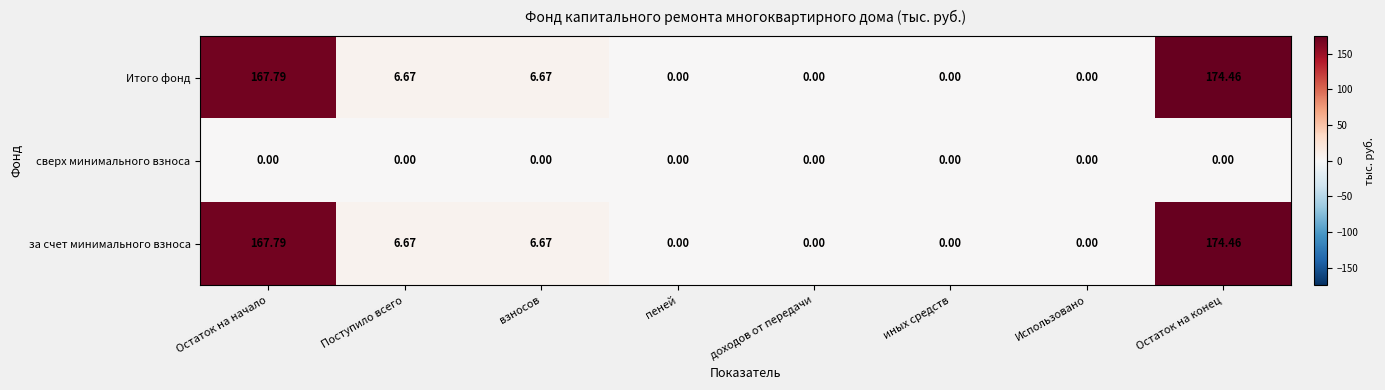

At which category is the sum across all series the highest?

Остаток на конец